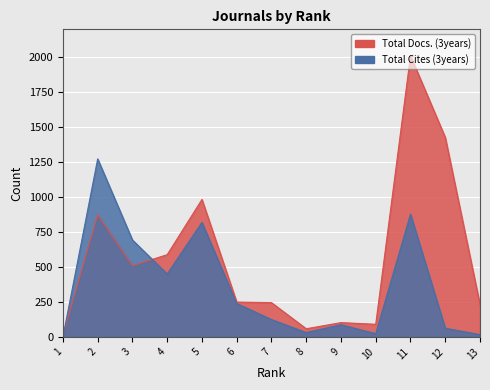

Rank the series at 5 from lowest to highest value.

Total Cites (3years), Total Docs. (3years)